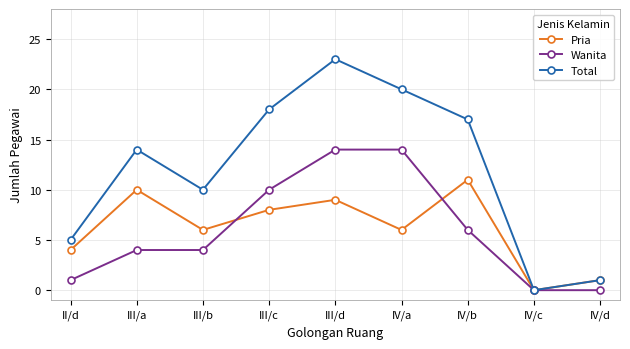

Rank the series at III/a from highest to lowest value.

Total, Pria, Wanita